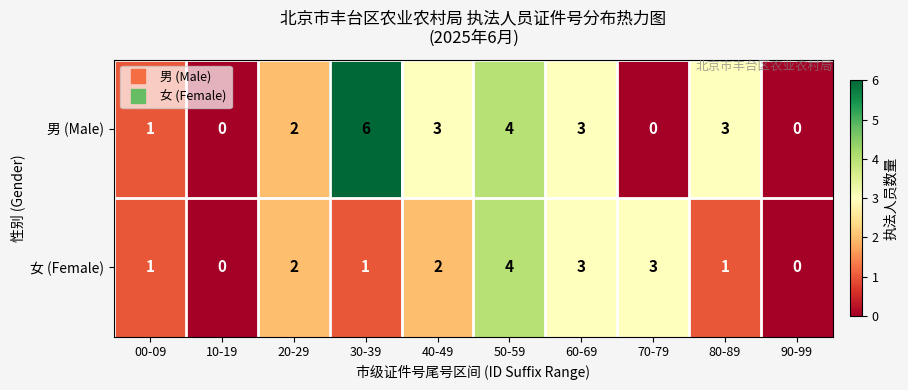

The 女 (Female) series shows 1 at 30-39. True or false?

True